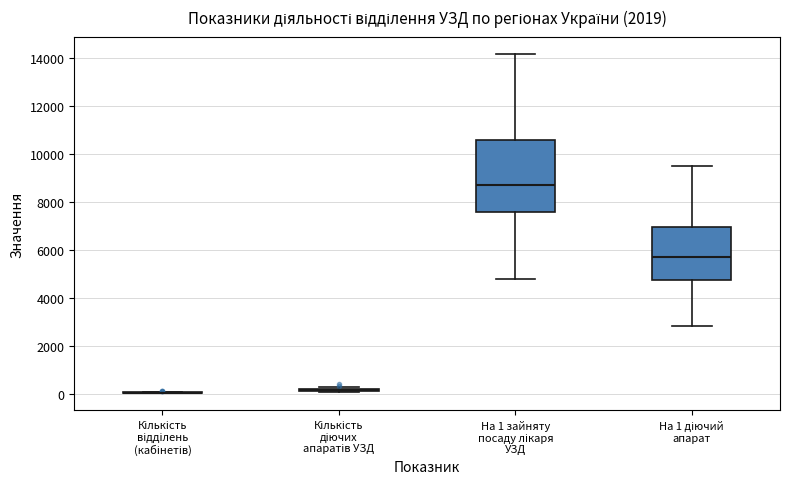

Where does the median line of the box for На 1 діючий апарат sit on the y-axis? The values are not printed on the chart, so give them approximately, as read against the axis.

5600